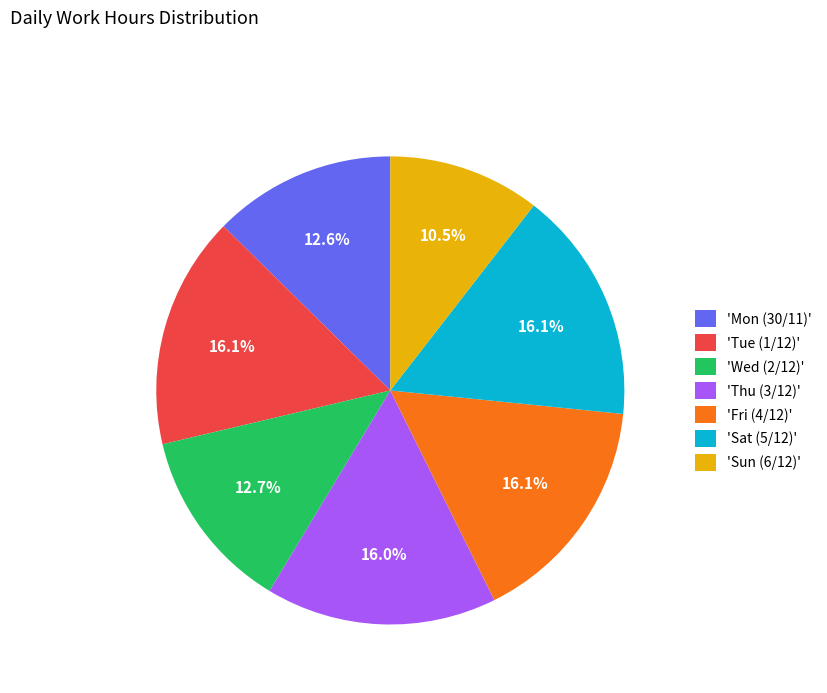

What portion of the pie excludes 'Sat (5/12)'?

83.9%